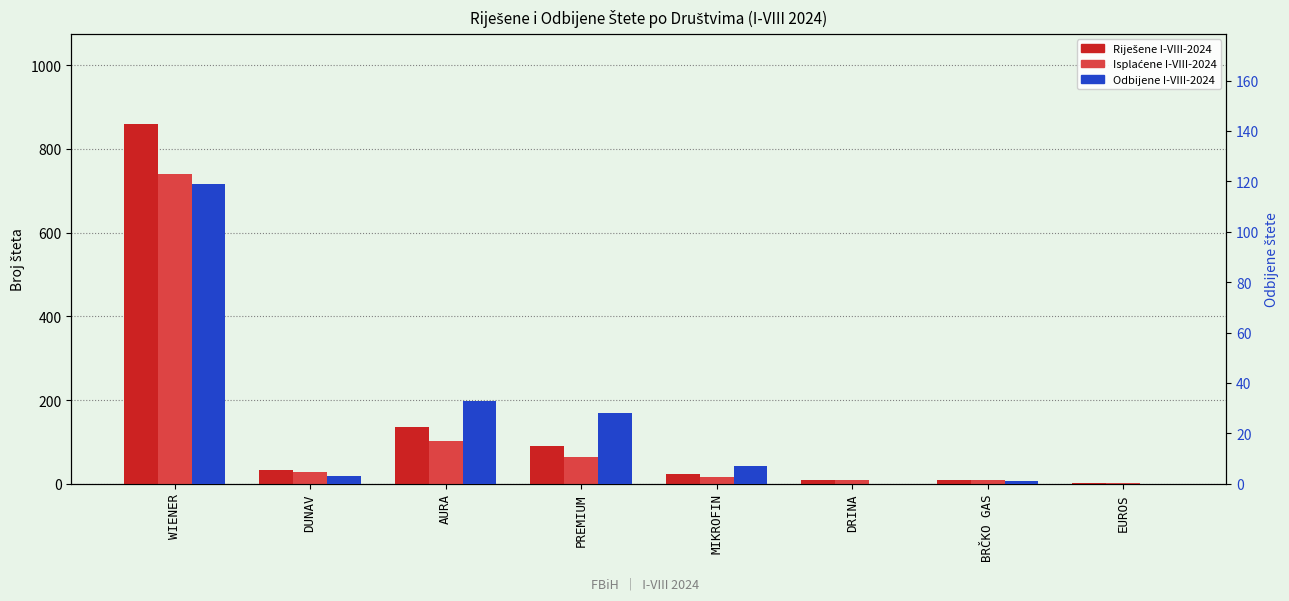

Which series has the widest spread of values?

Riješene I-VIII-2024